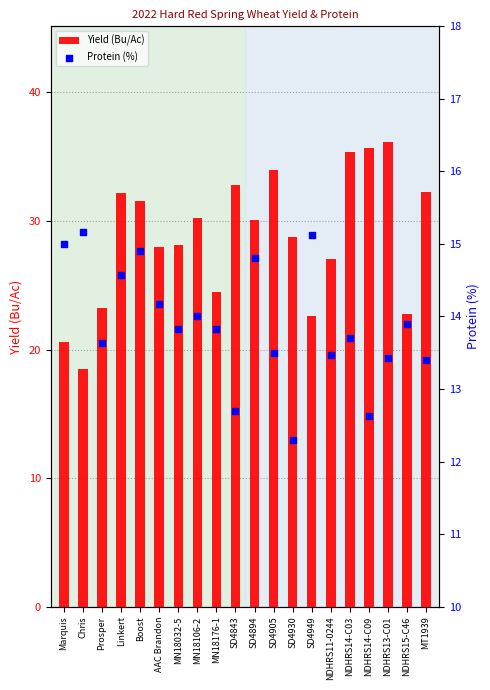

At which category is the sum across all series the highest?

NDHRS13-C01